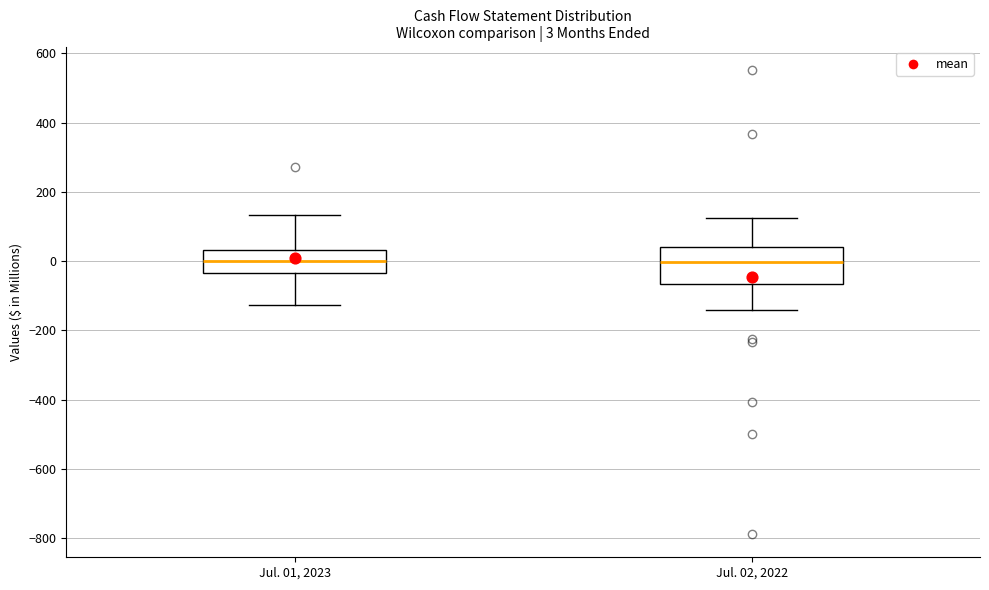

Which box is the tallest, from its lower edge to its upper edge?

Jul. 02, 2022